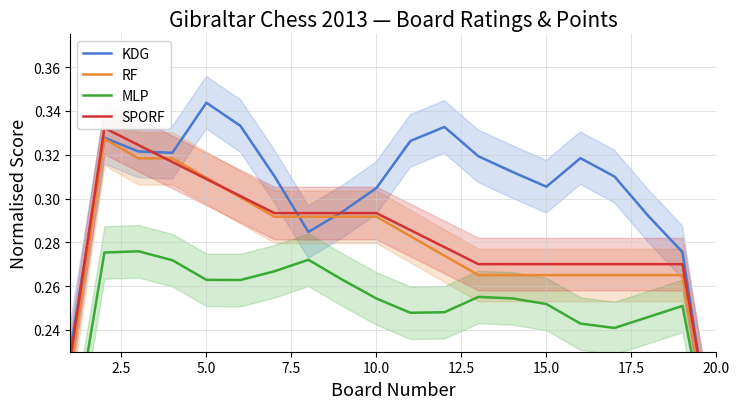

Reading right to left, list all the values displayed in this chart.

KDG: 0.2	0.3	0.3	0.3	0.3	0.3	0.3	0.3	0.3	0.3	0.3	0.3	0.3	0.3	0.3	0.3	0.3	0.3	0.3	0.2
RF: 0.2	0.3	0.3	0.3	0.3	0.3	0.3	0.3	0.3	0.3	0.3	0.3	0.3	0.3	0.3	0.3	0.3	0.3	0.3	0.2
MLP: 0.2	0.3	0.2	0.2	0.2	0.3	0.3	0.3	0.2	0.2	0.3	0.3	0.3	0.3	0.3	0.3	0.3	0.3	0.3	0.2
SPORF: 0.2	0.3	0.3	0.3	0.3	0.3	0.3	0.3	0.3	0.3	0.3	0.3	0.3	0.3	0.3	0.3	0.3	0.3	0.3	0.2